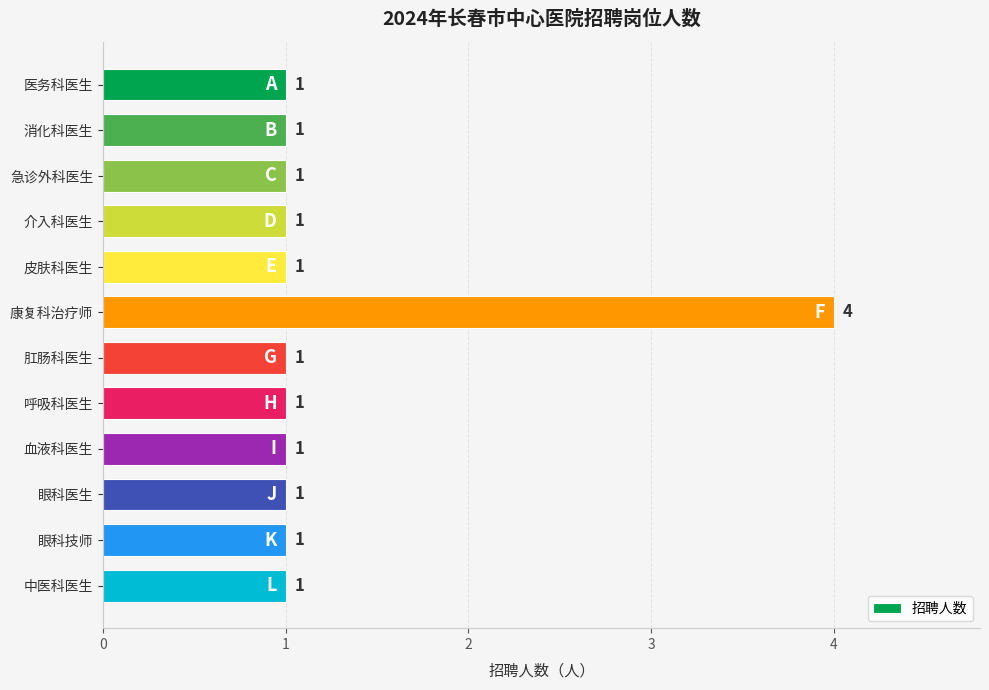

Which category has the highest value across all series?

康复科治疗师